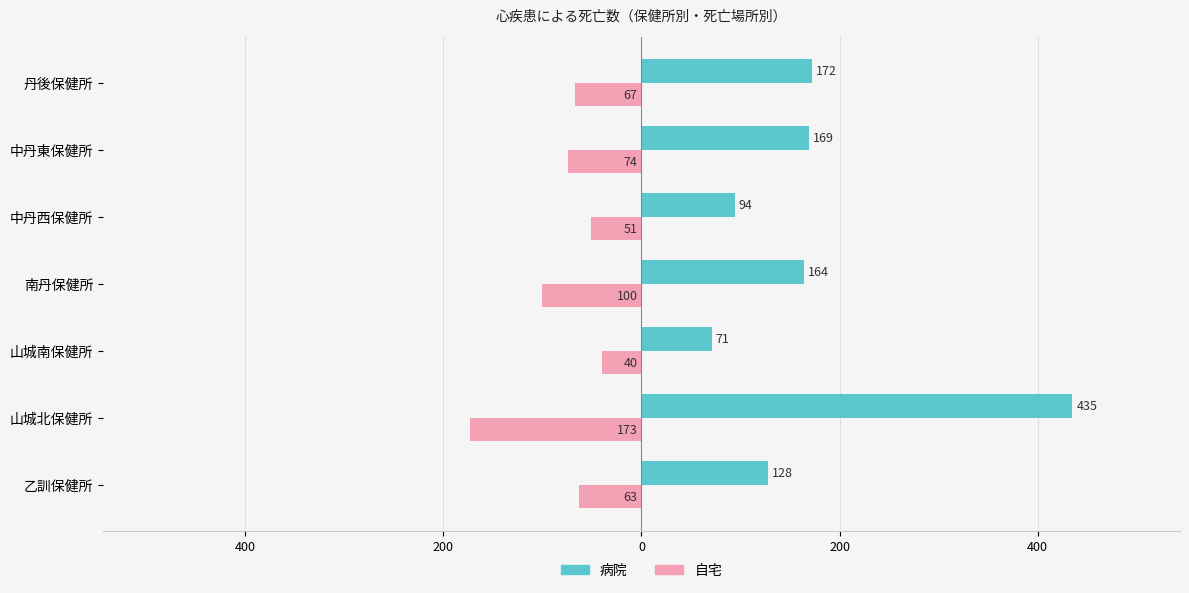

What is the minimum value shown in the chart?

-173